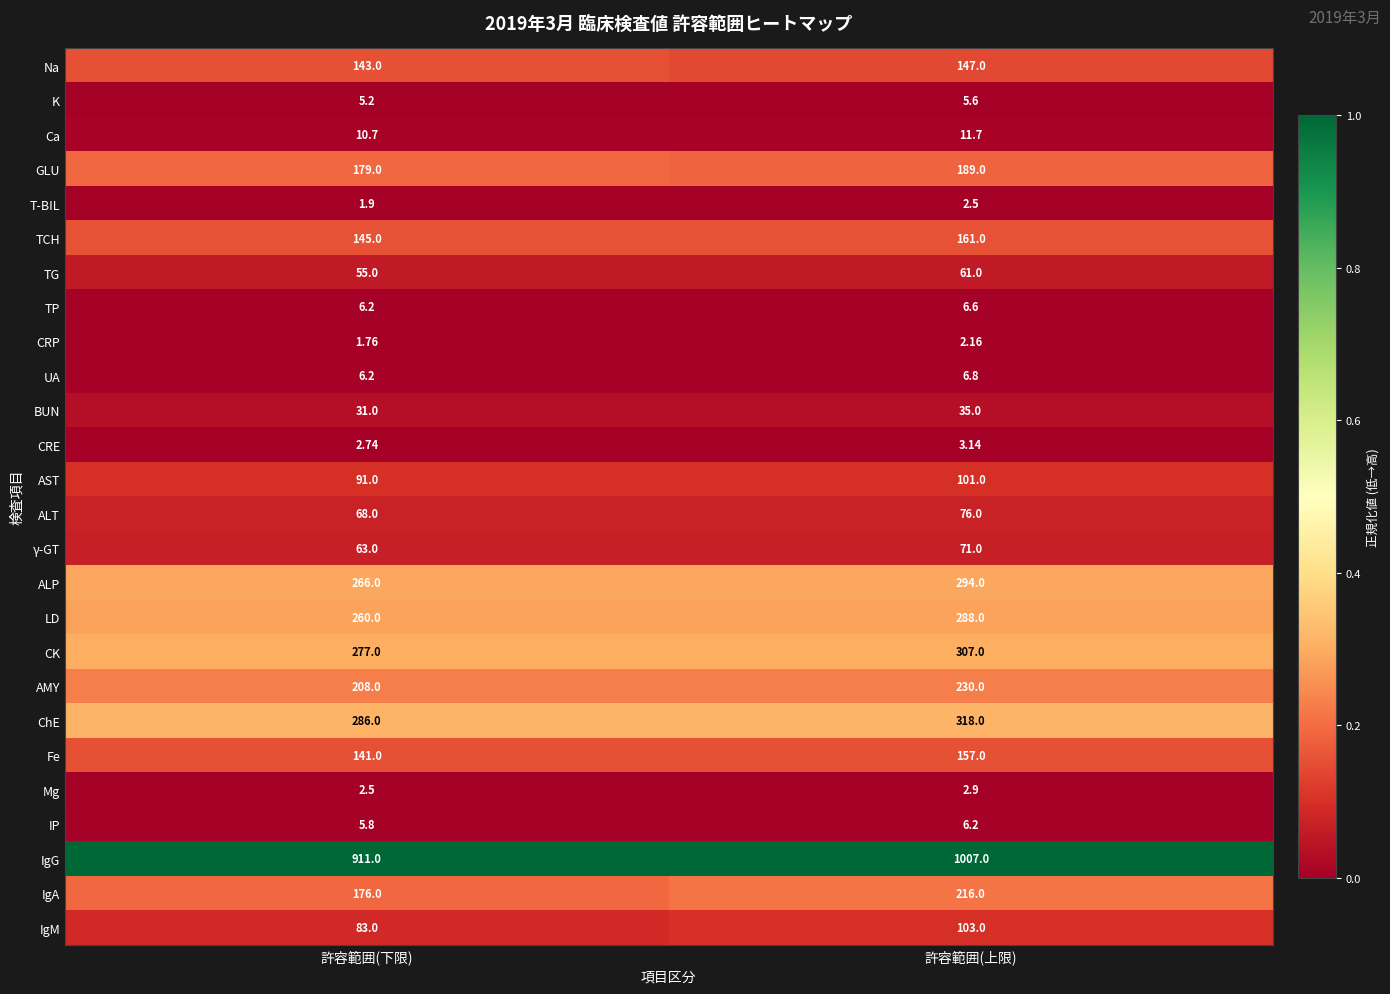

How many distinct data groups are displayed?

26